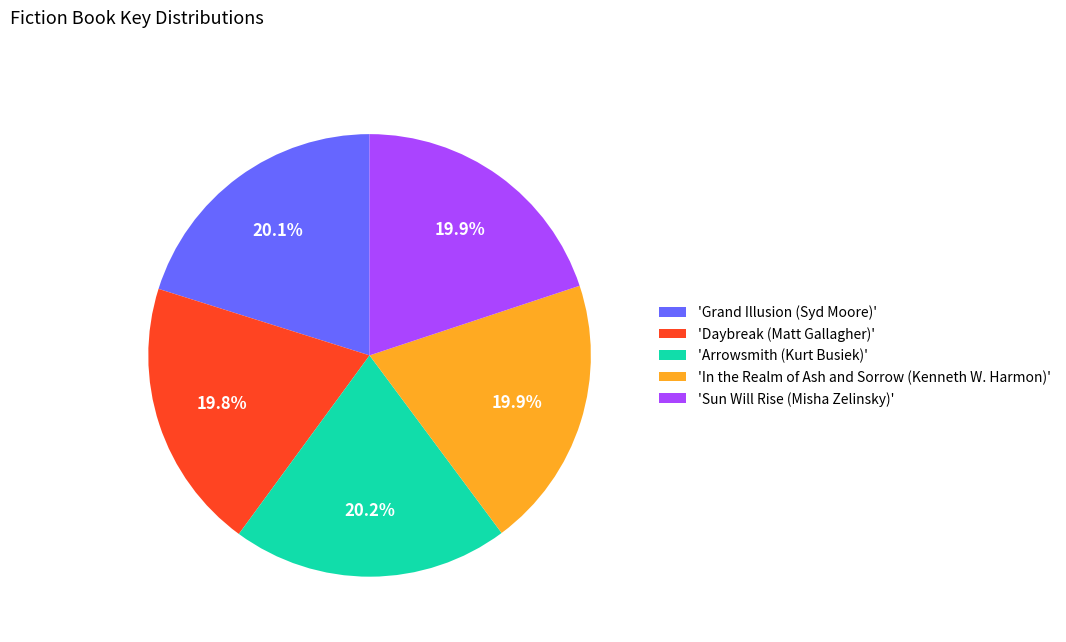

Does any single category account for the majority?

No